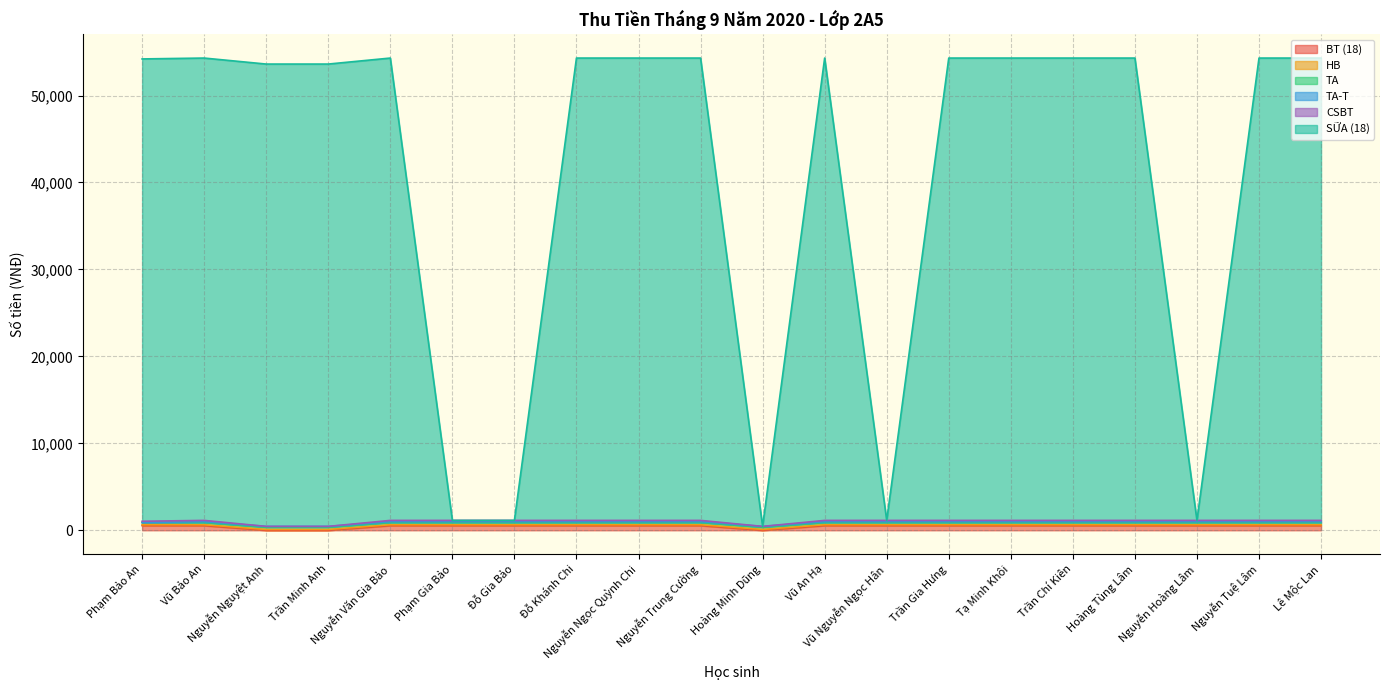

Which series changed the most between Nguyễn Trung Cường and Vũ An Hạ?

BT (18)